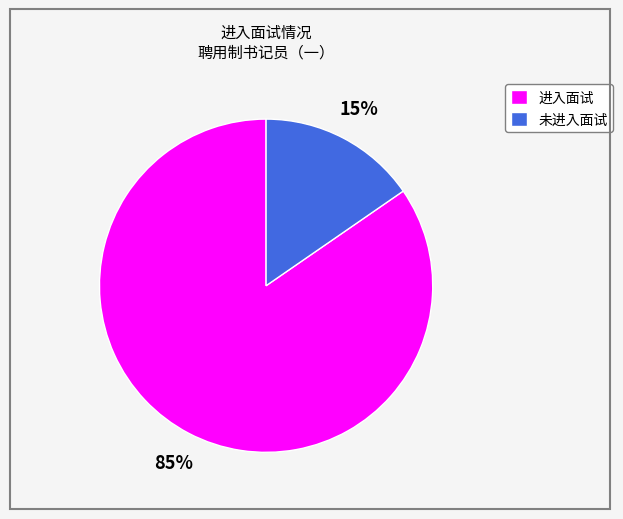

True or false: 进入面试 accounts for 85% of the total.

True